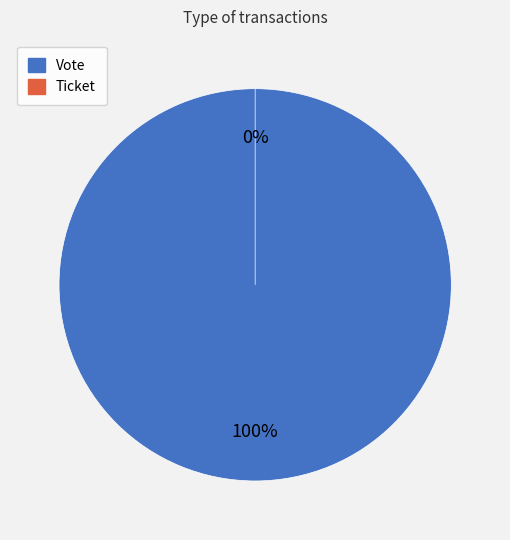

The Vote slice represents 99% of the pie. True or false?

False